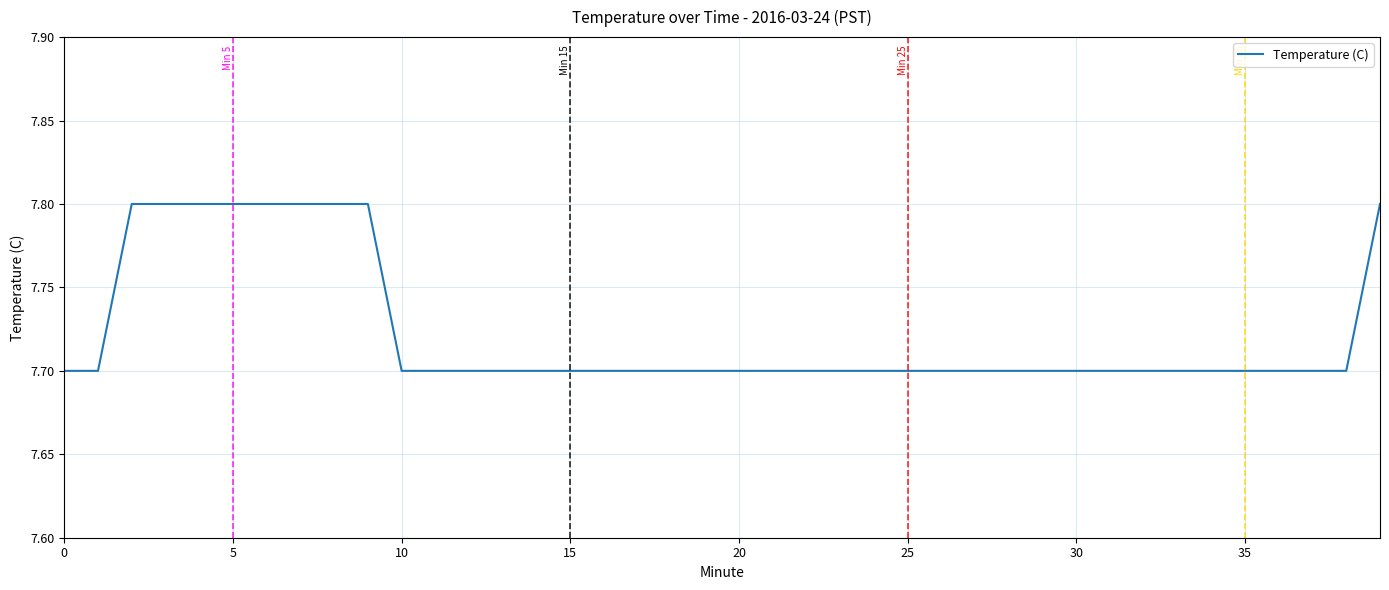

What is the average value?

7.7